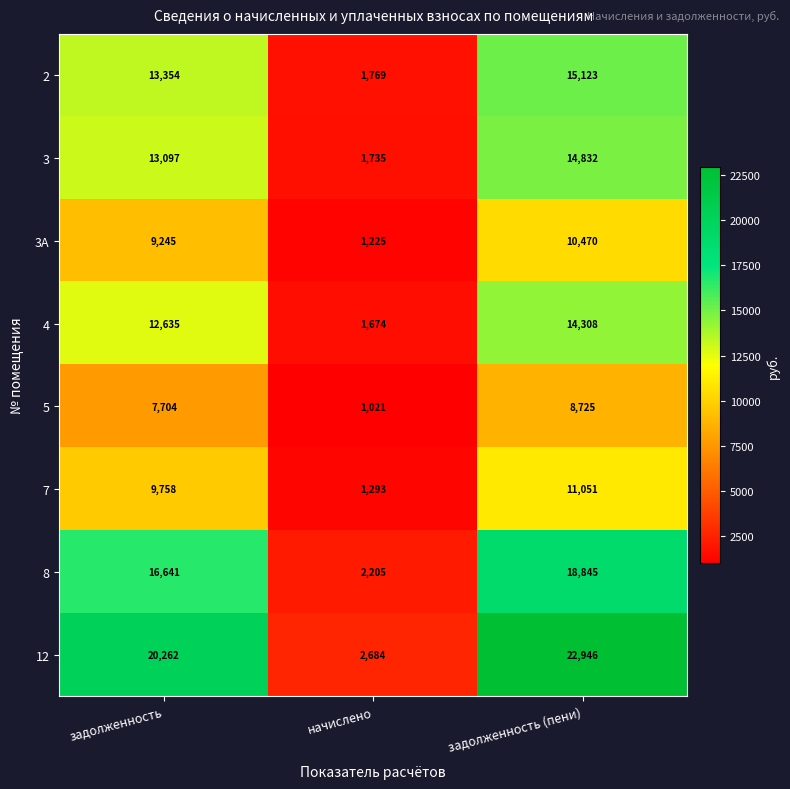

Rank the series at начислено from lowest to highest value.

5, 3А, 7, 4, 3, 2, 8, 12